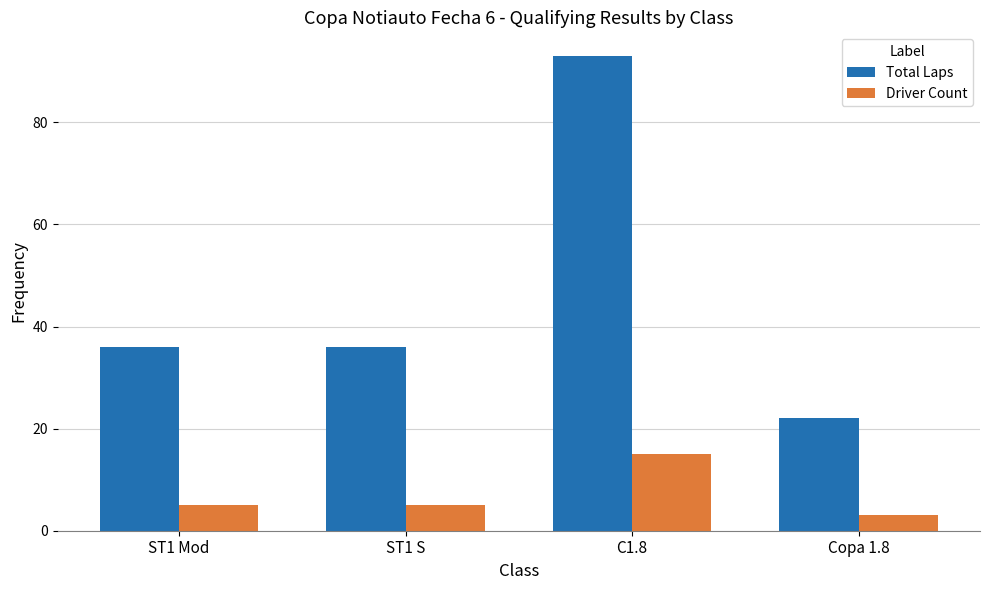

What are all the series names shown in the legend?

Total Laps, Driver Count